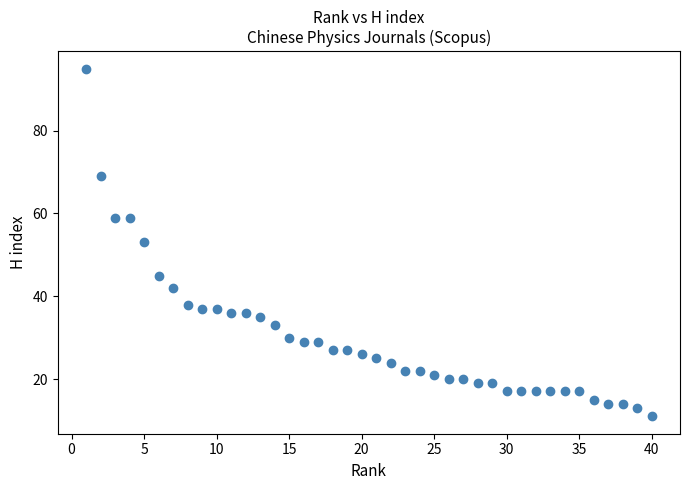

What is the range of Y values (max minus min)?

84